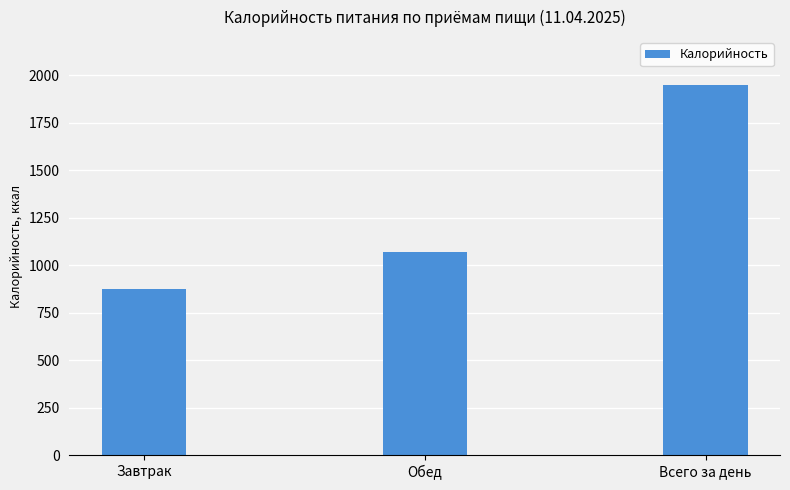

What is the sum of the values at Всего за день and Обед?

3014.5